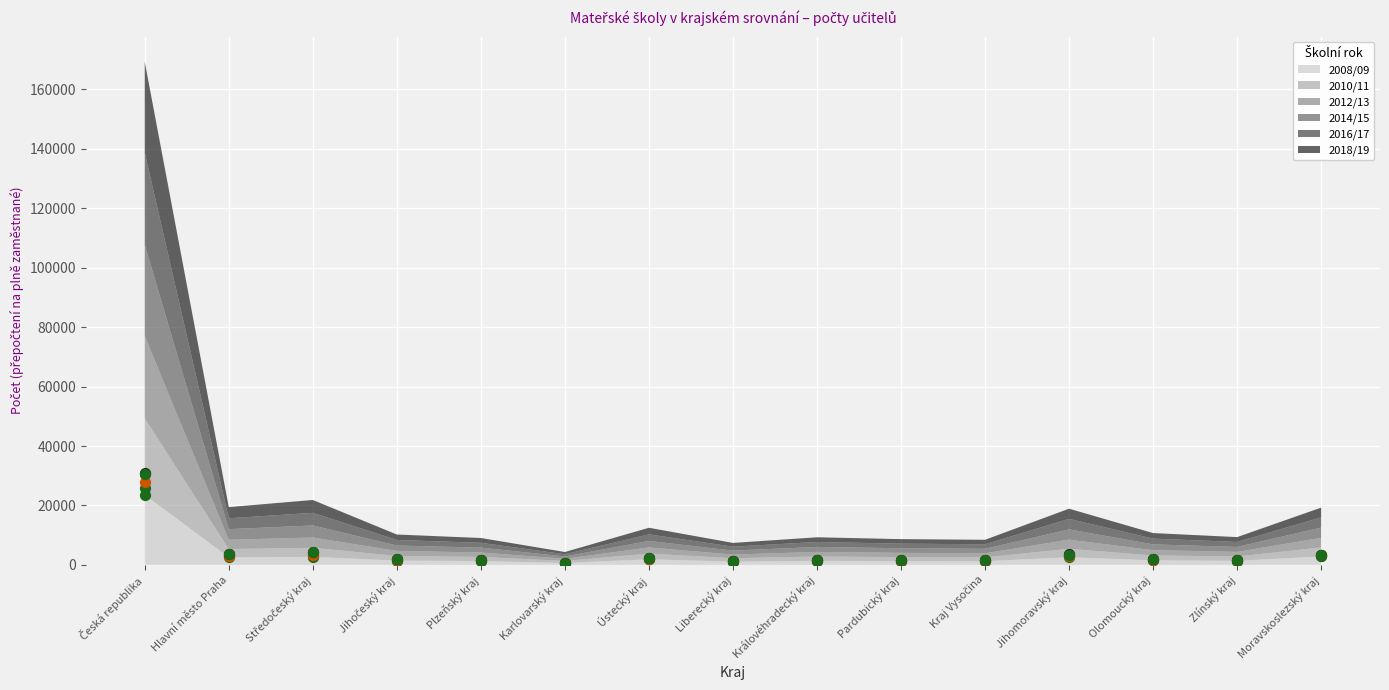

At which category is the sum across all series the highest?

Česká republika